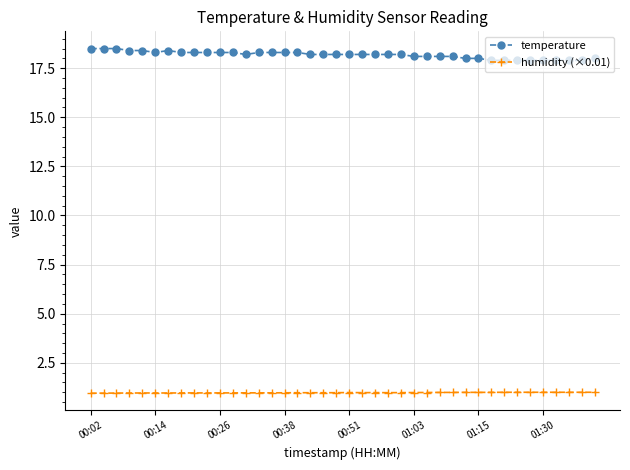

At how many categories does at least one series exceed 9?

40